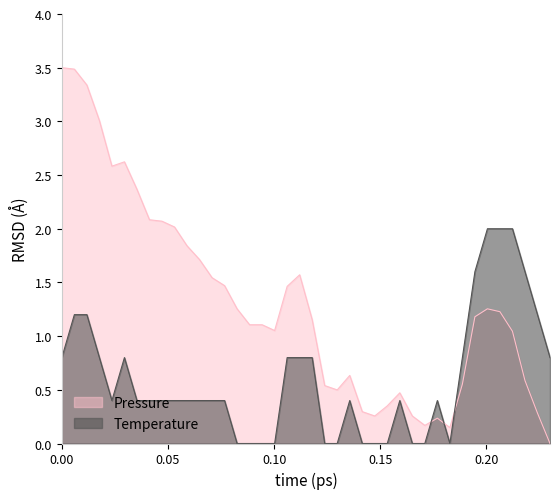

List the series in order of their overall mean, lowest first.

Temperature, Pressure